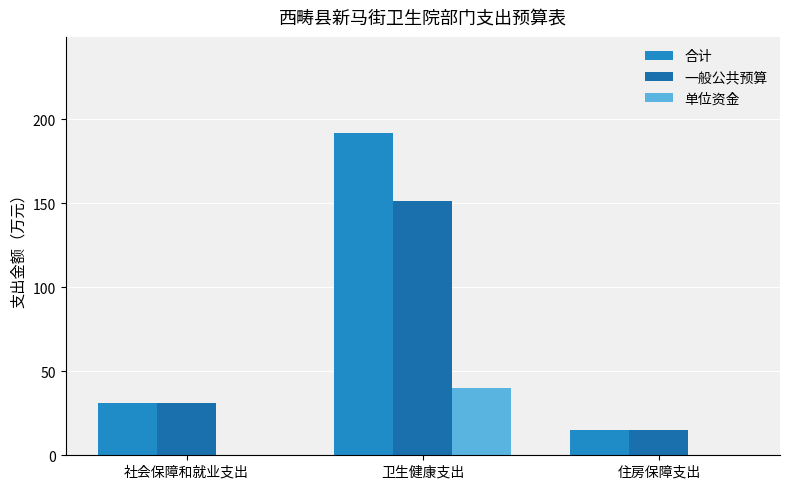

How many data points does each series have?

3